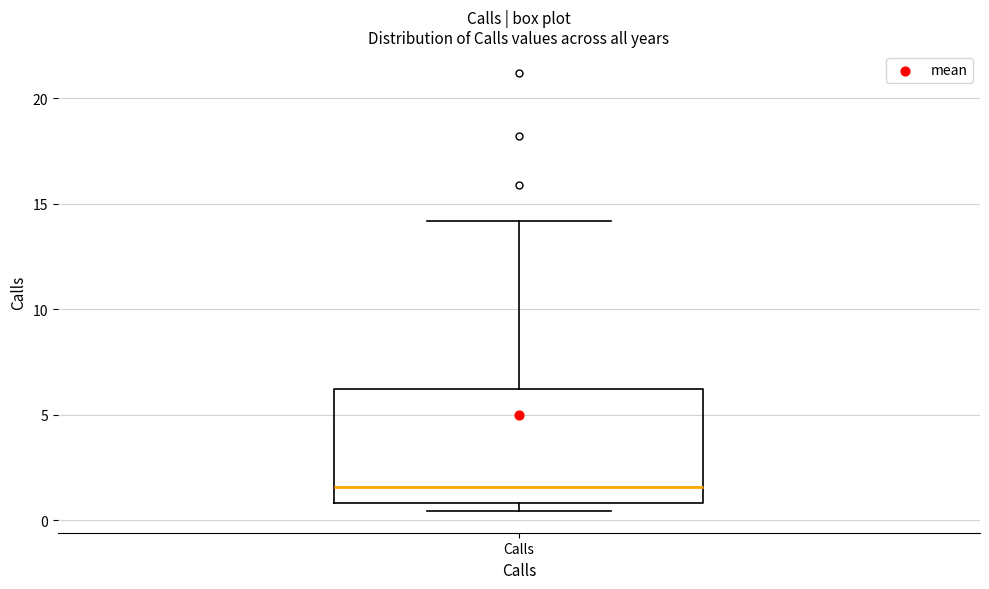

Read this box plot against the y-axis: the position of the median line, the range covered by the box, and the ends of both whiskers. The values are not printed on the chart, so give them approximately, as read against the axis.

median 1.5, box 1.0 to 6.0, whiskers 0.5 to 14.0